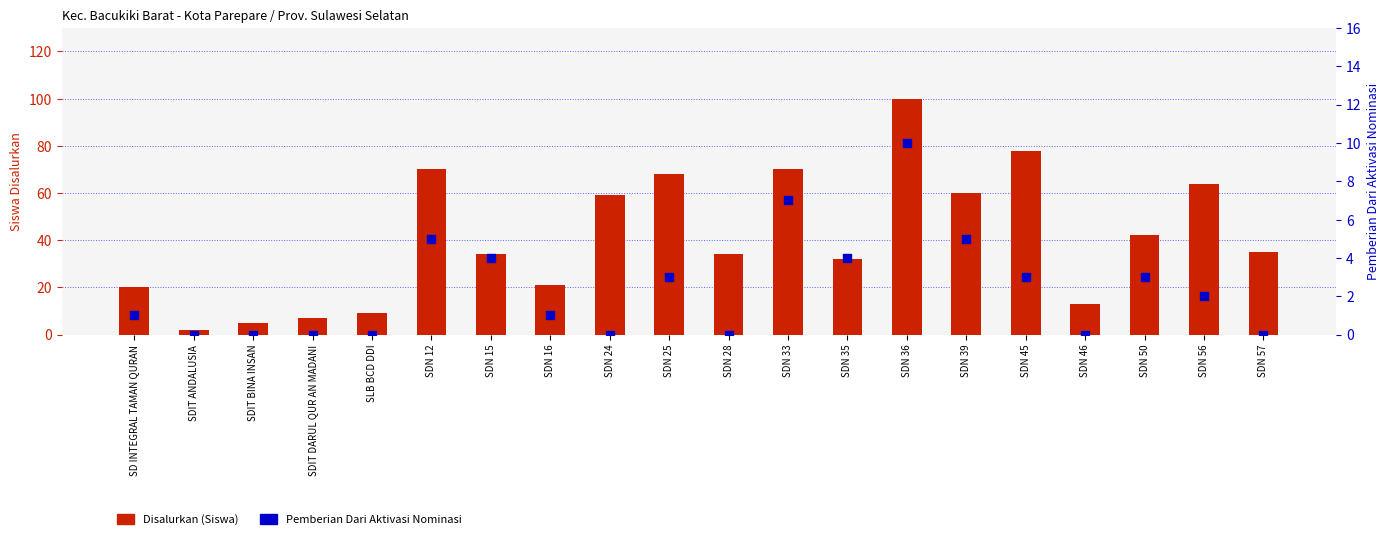

Which series has the largest total across all categories?

Disalurkan (Siswa)